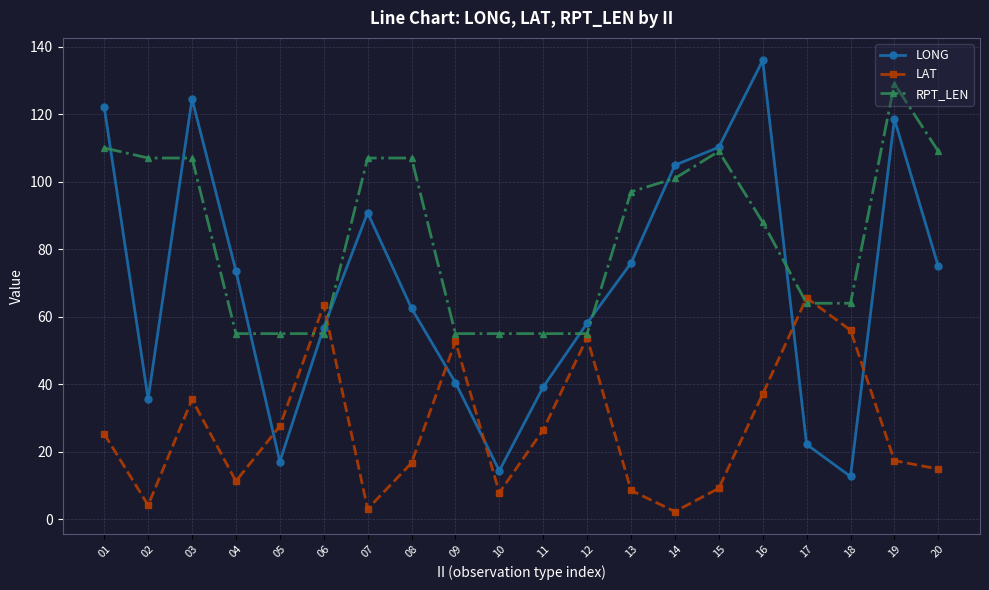

How many lines are shown in the chart?

3